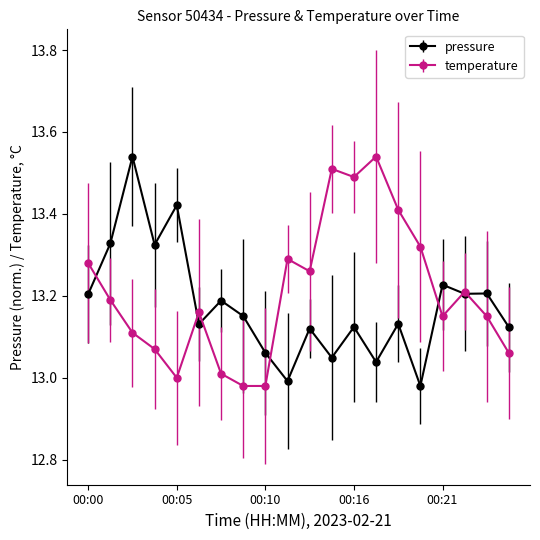

After their last crossing, which series has the higher values: temperature or pressure?

pressure